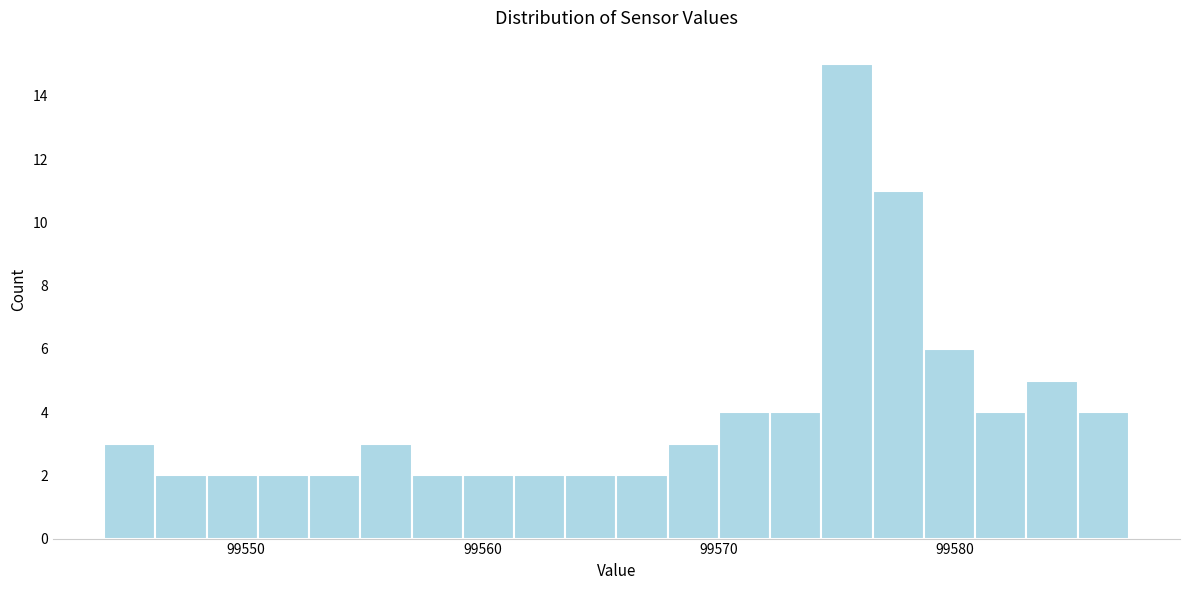

Read against the x-axis, roughly where is the centre of the tallest bar?

99575